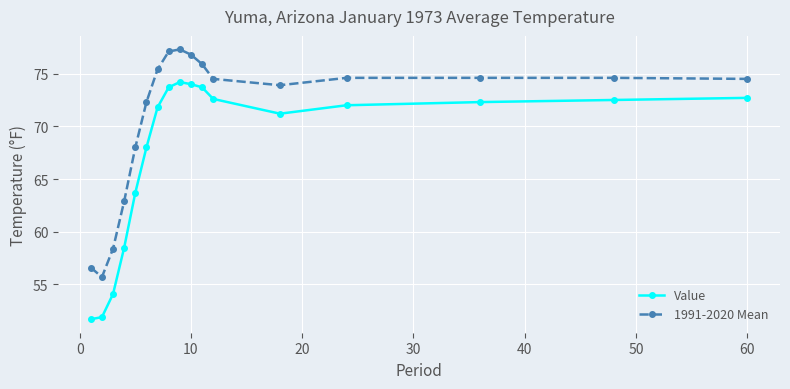

What is the difference between the second highest and second lowest values in the 1991-2020 Mean series?

20.5